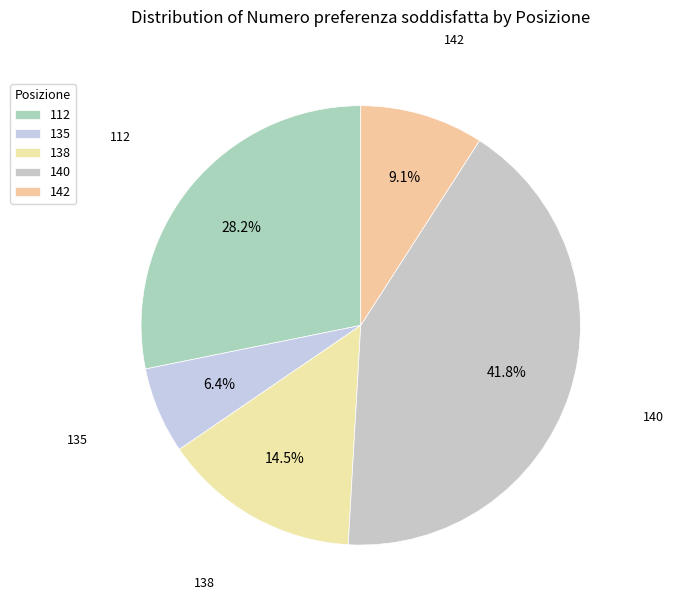

Which category has the biggest portion of the pie?

140